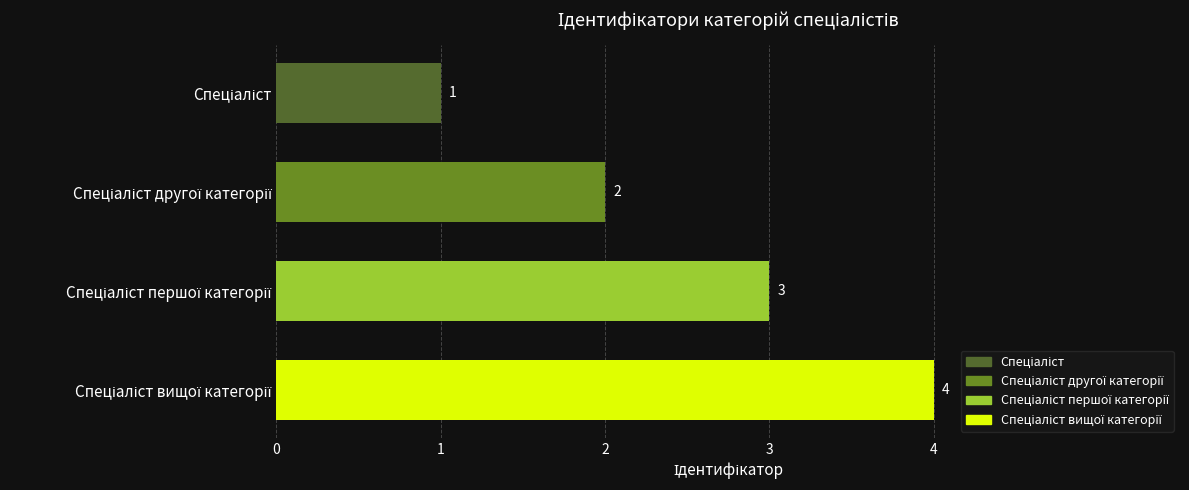

How many values are between 2 and 4?

3